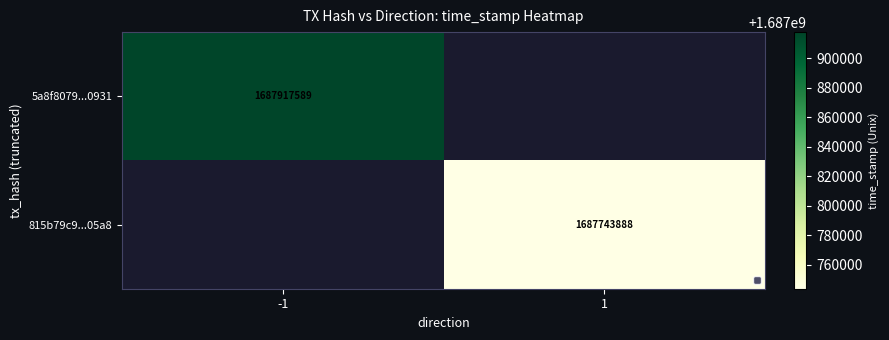

The 815b79c9...05a8 series shows 956707420 at 1. True or false?

False